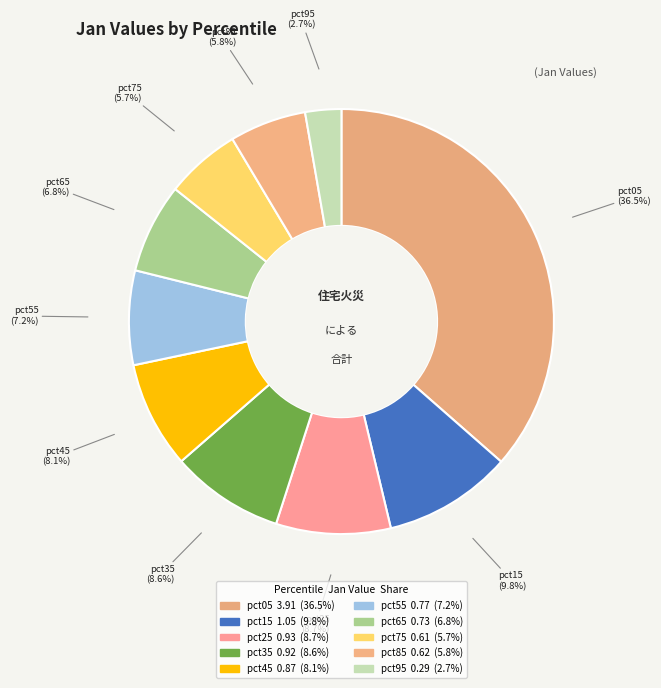

How many segments does this pie chart have?

10